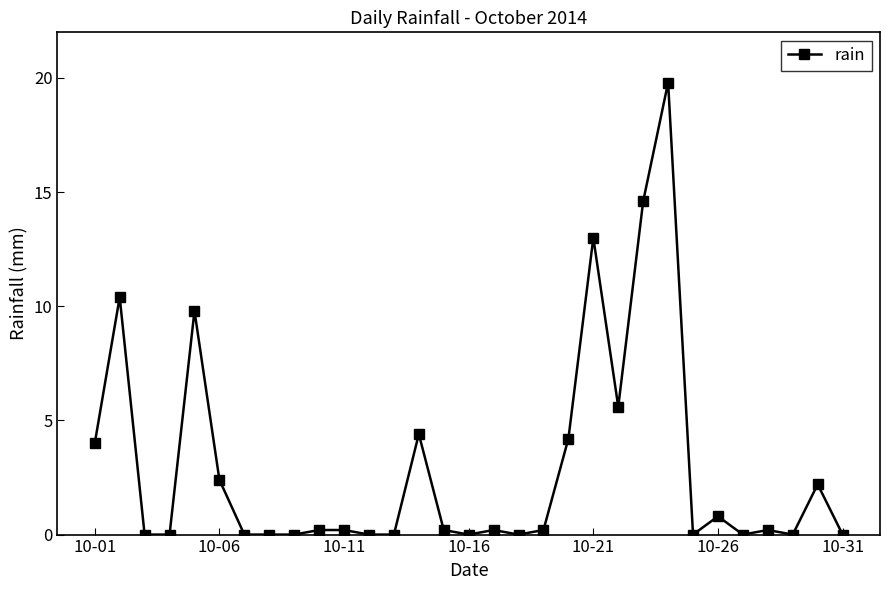

True or false: there are more than 0 points higher than both neighbors.

True